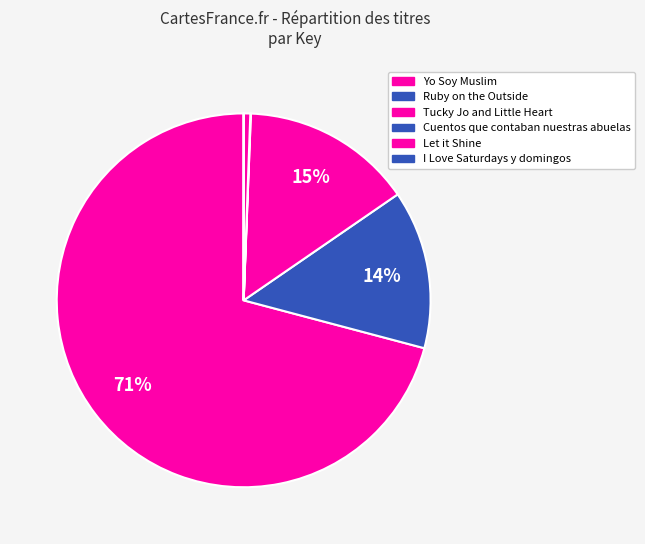

To the nearest percent, what portion does Ruby on the Outside represent?

14%